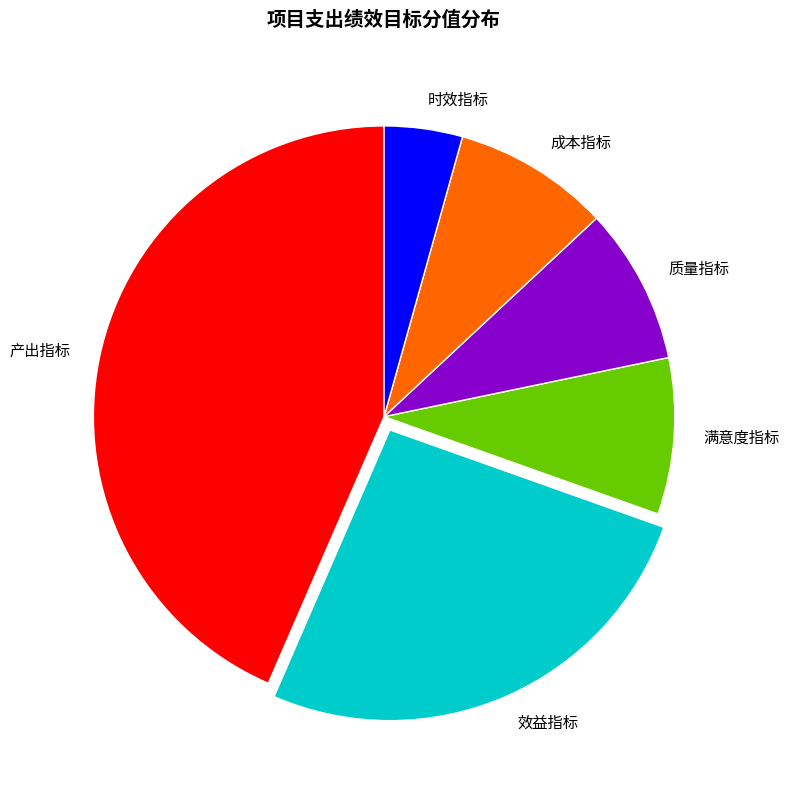

Between 时效指标 and 质量指标, which is larger?

质量指标